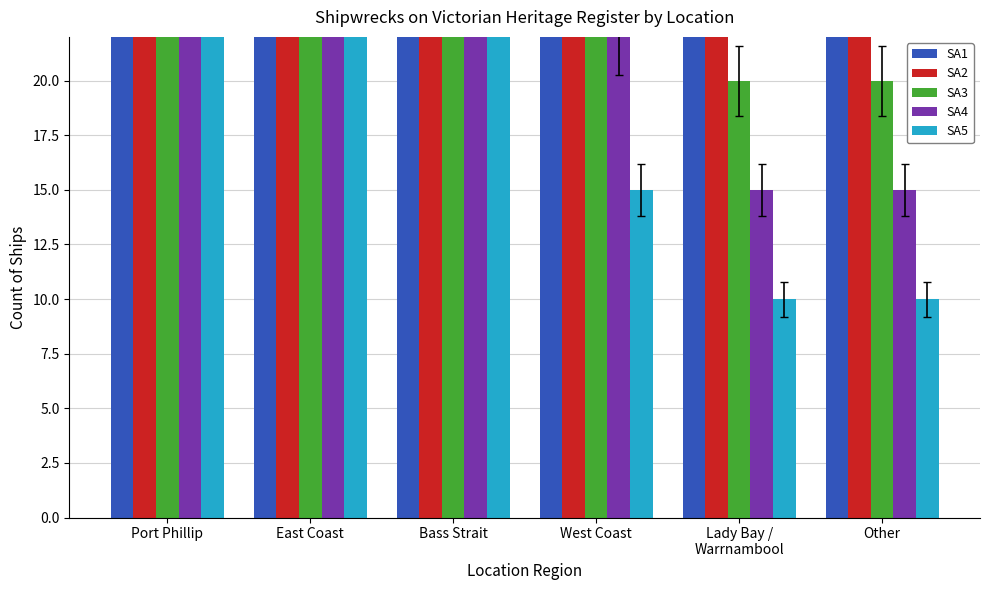

At which category is the sum across all series the highest?

East Coast